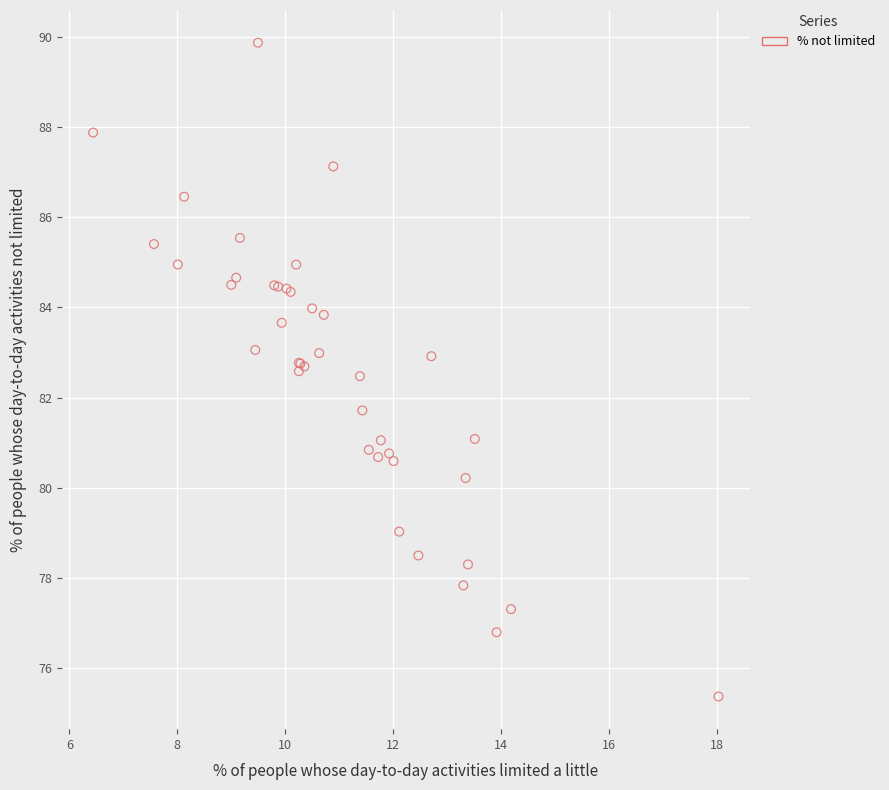

What Y value in the scatter plot is closest to 82?

81.7